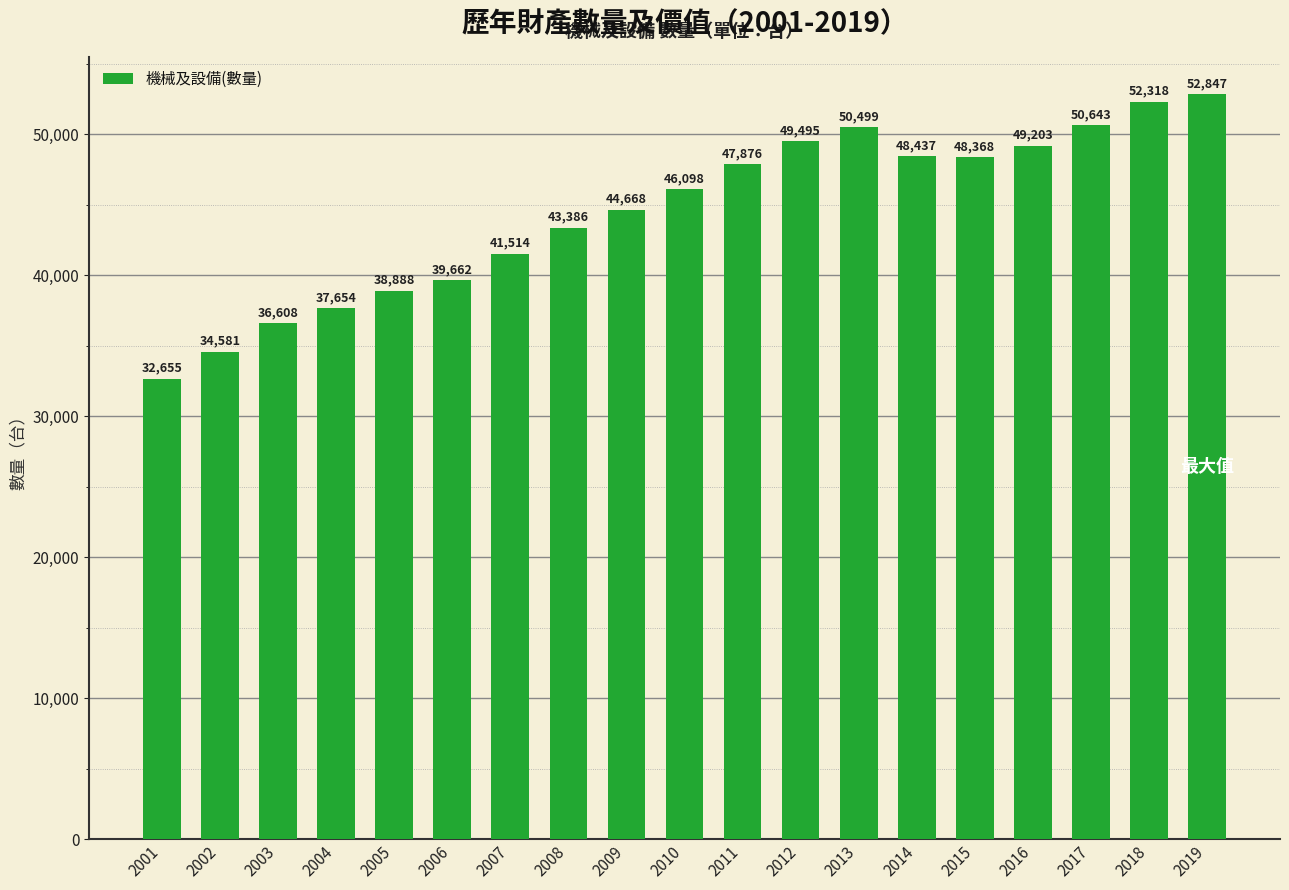

How many series are shown in this chart?

1